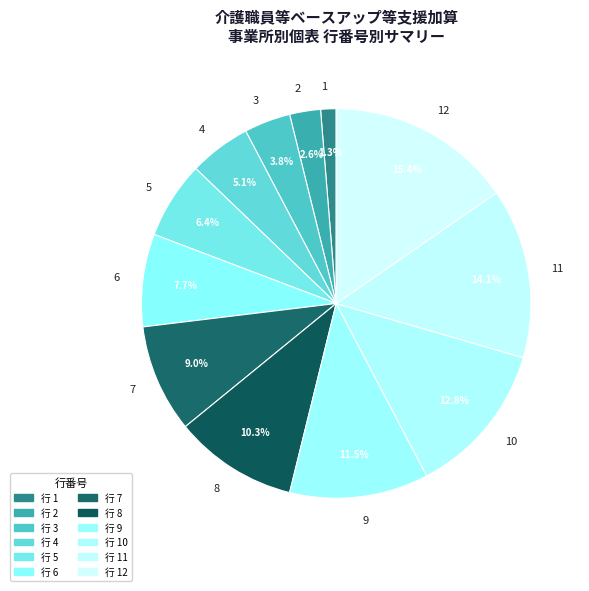

Which has a higher value, 11 or 2?

11